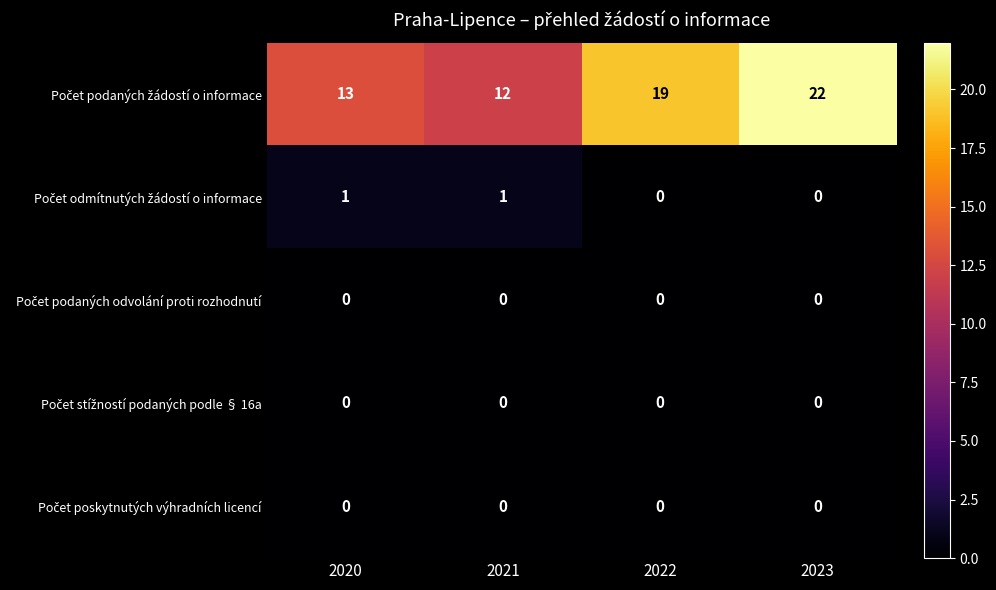

At how many categories does at least one series exceed 2?

4